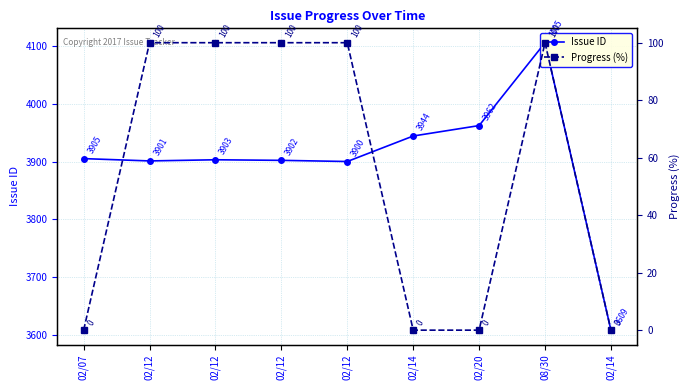

What is the difference between the maximum and second lowest values in the Issue ID series?

205